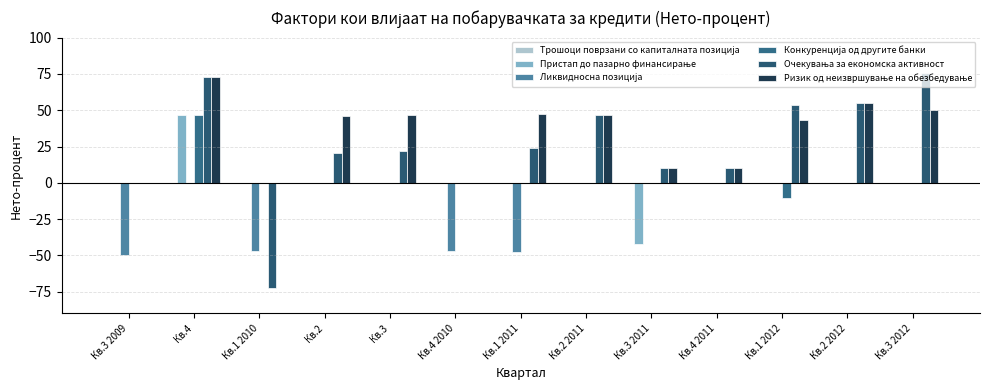

How many distinct data groups are displayed?

5